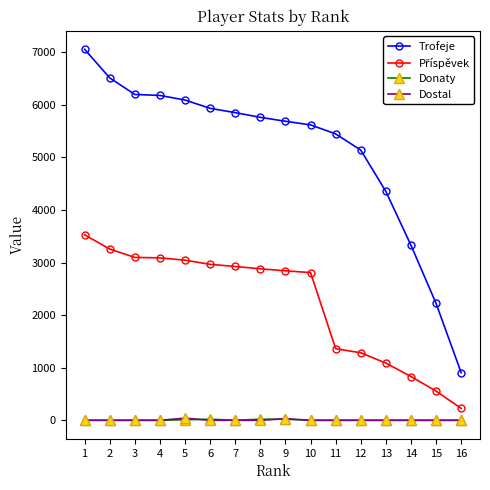

Which series has the largest range (max minus min)?

Trofeje